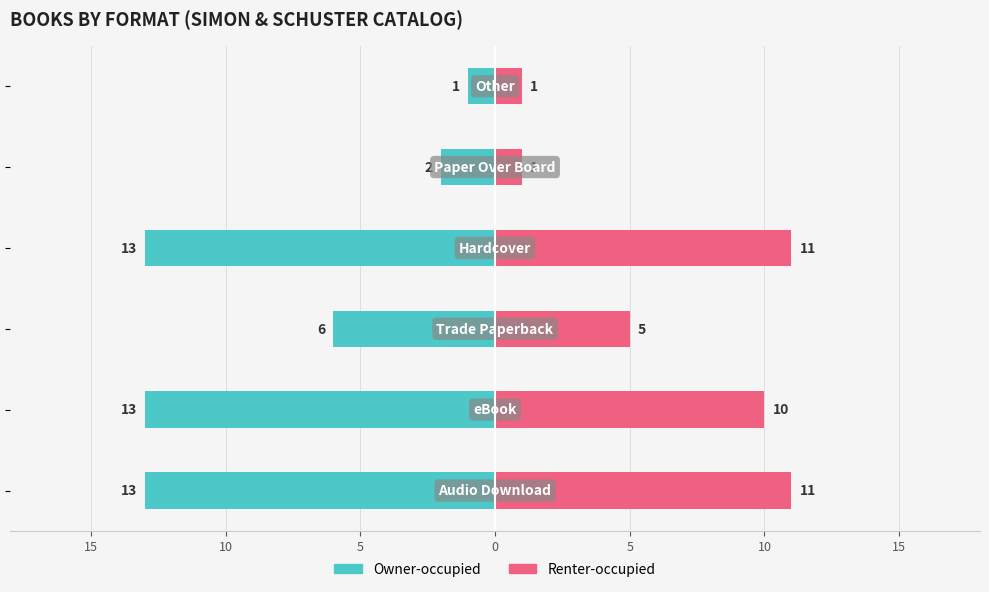

Is it true that Renter-occupied equals 0 at 0?

False